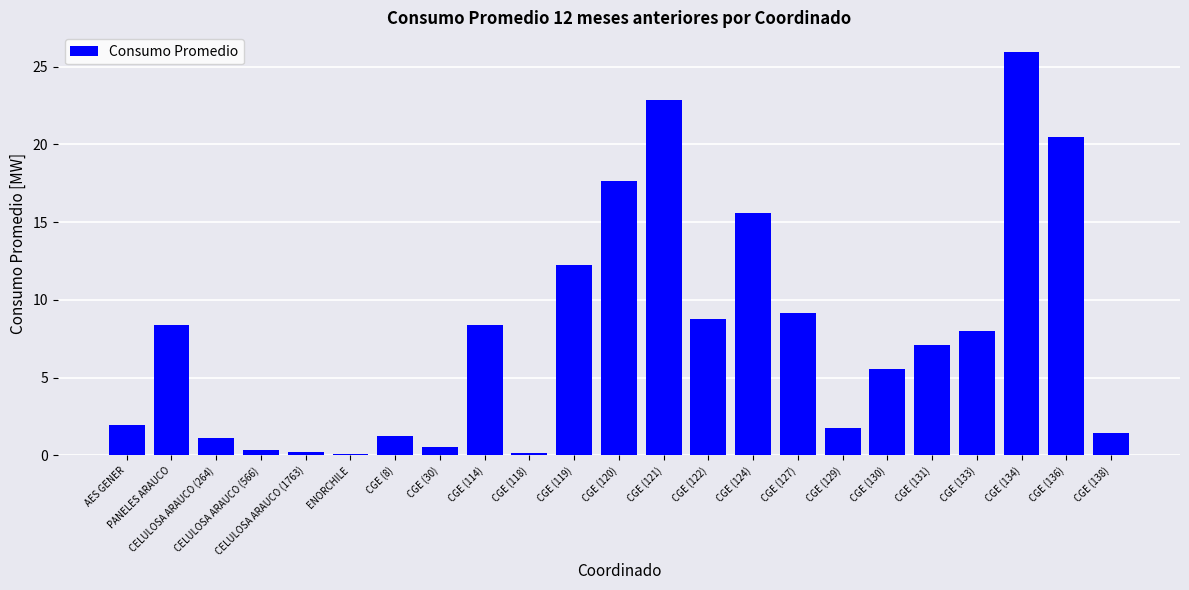

Does the chart contain stacked bars?

No